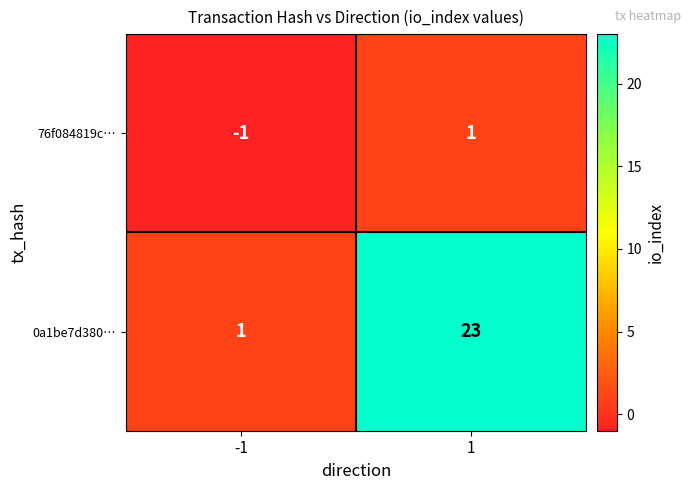

Which series has the largest total across all categories?

0a1be7d380…